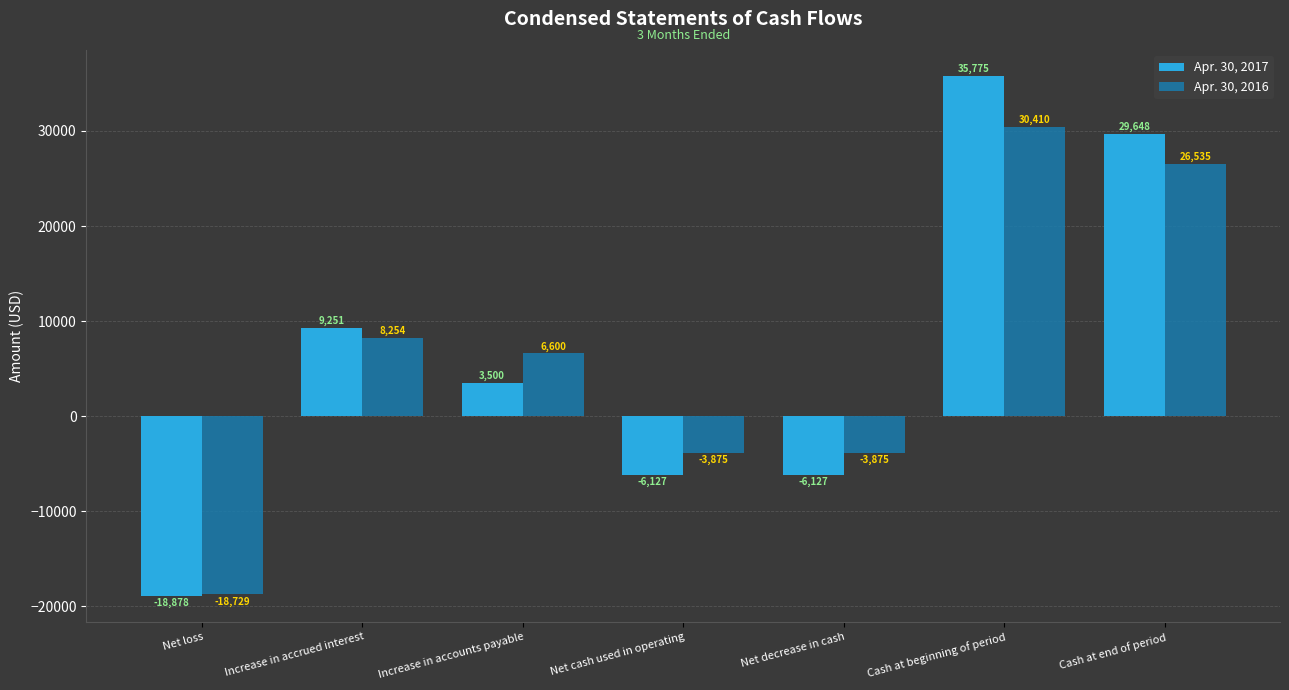

Is it true that Apr. 30, 2017 equals 50585 at Cash at beginning of period?

False